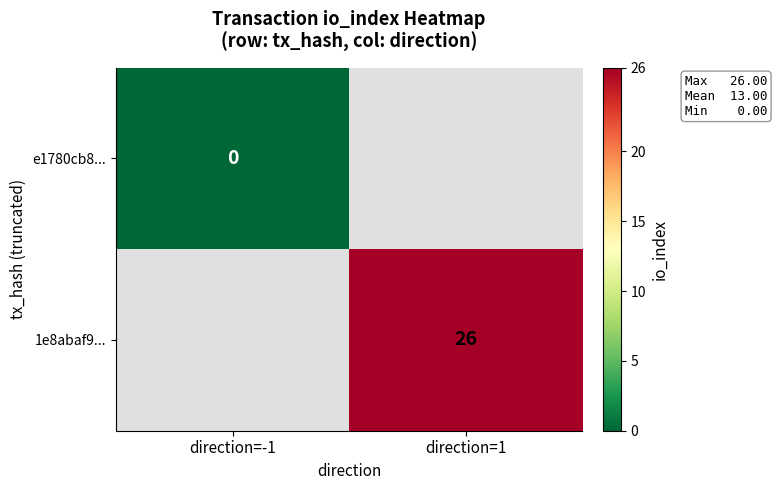

How many data points does each series have?

2